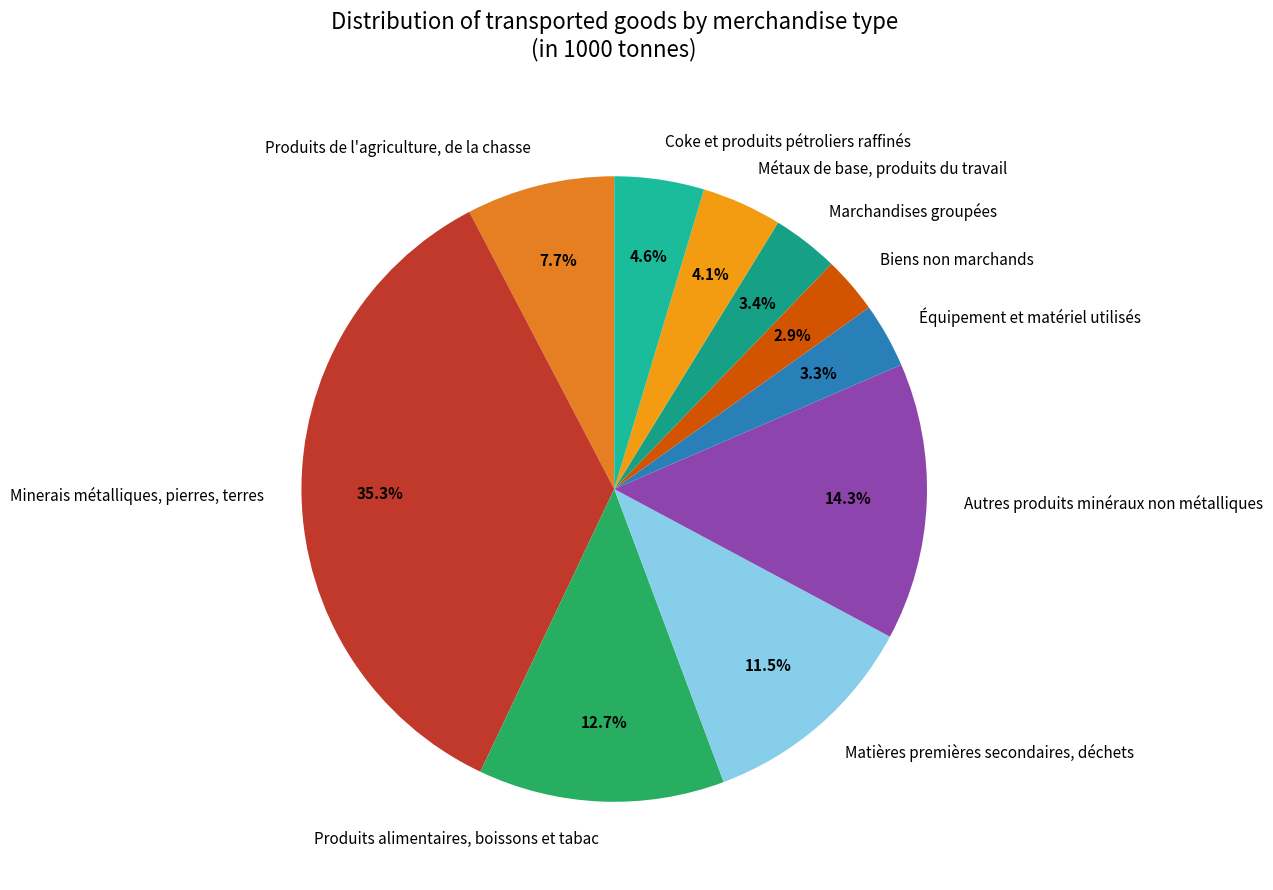

Rank the categories by value from lowest to highest.

Biens non marchands, Équipement et matériel utilisés, Marchandises groupées, Métaux de base, produits du travail, Coke et produits pétroliers raffinés, Produits de l'agriculture, de la chasse, Matières premières secondaires, déchets, Produits alimentaires, boissons et tabac, Autres produits minéraux non métalliques, Minerais métalliques, pierres, terres